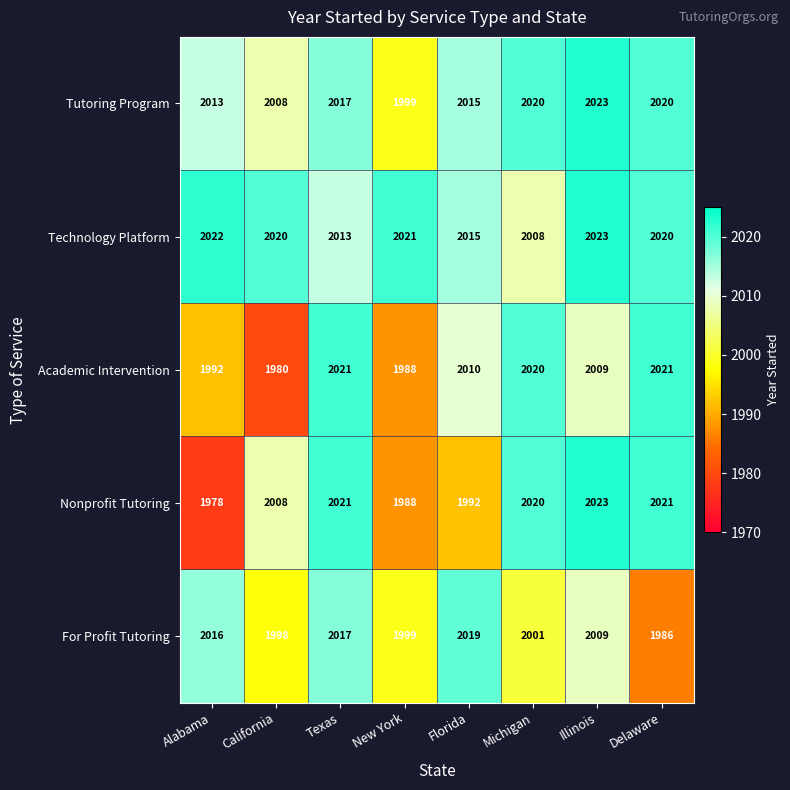

How many distinct data groups are displayed?

5